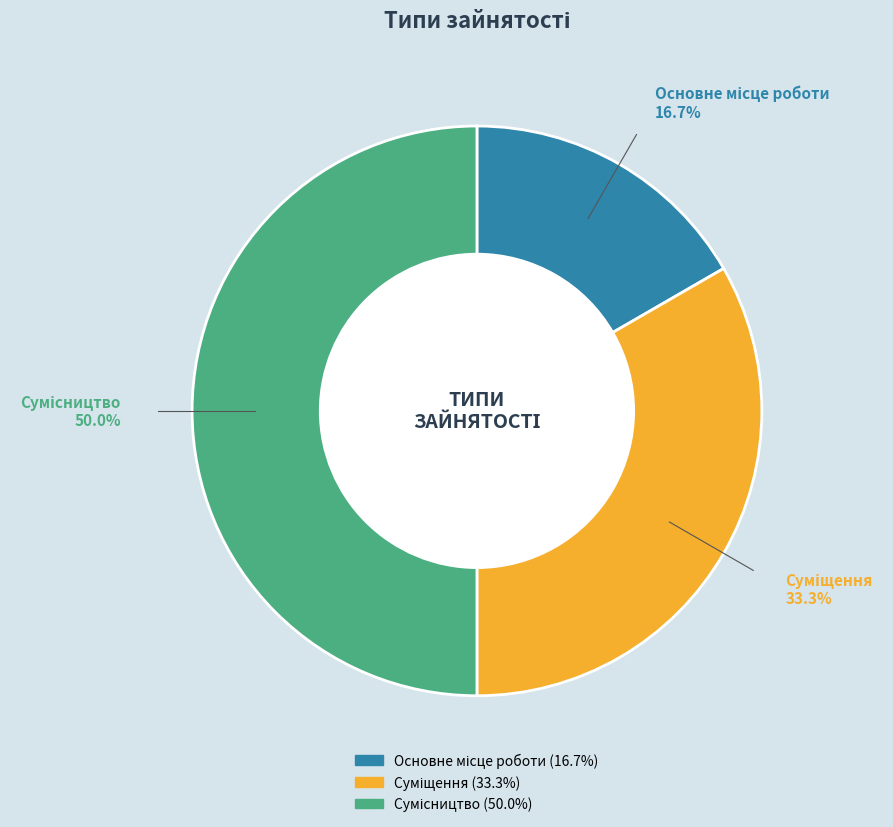

How many slices are in this pie chart?

3